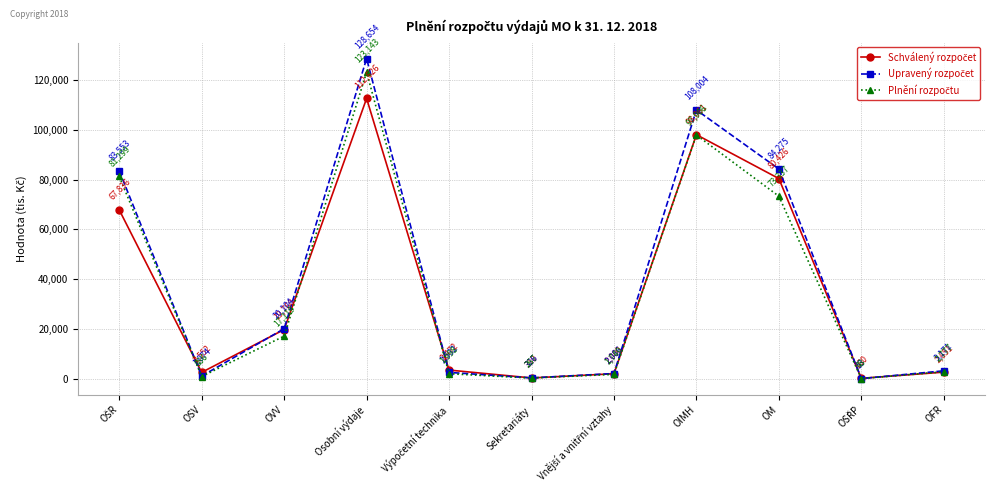

What is the greatest value displayed?

128654